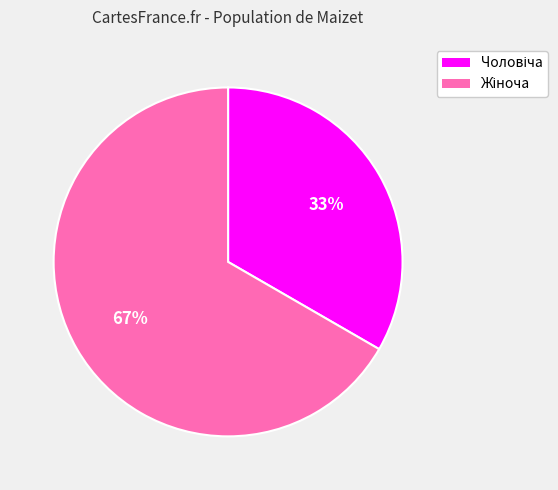

To the nearest percent, what is the average slice percentage?

50%